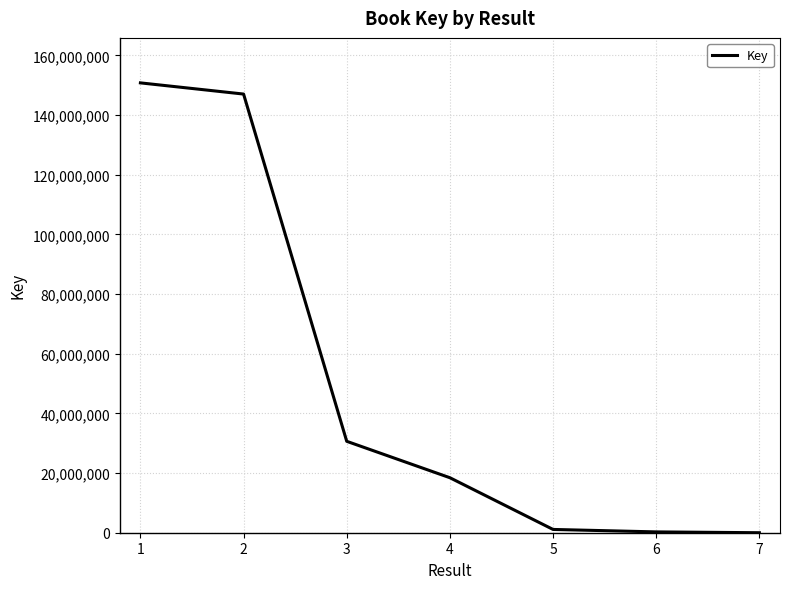

What is the greatest value displayed?

150765722